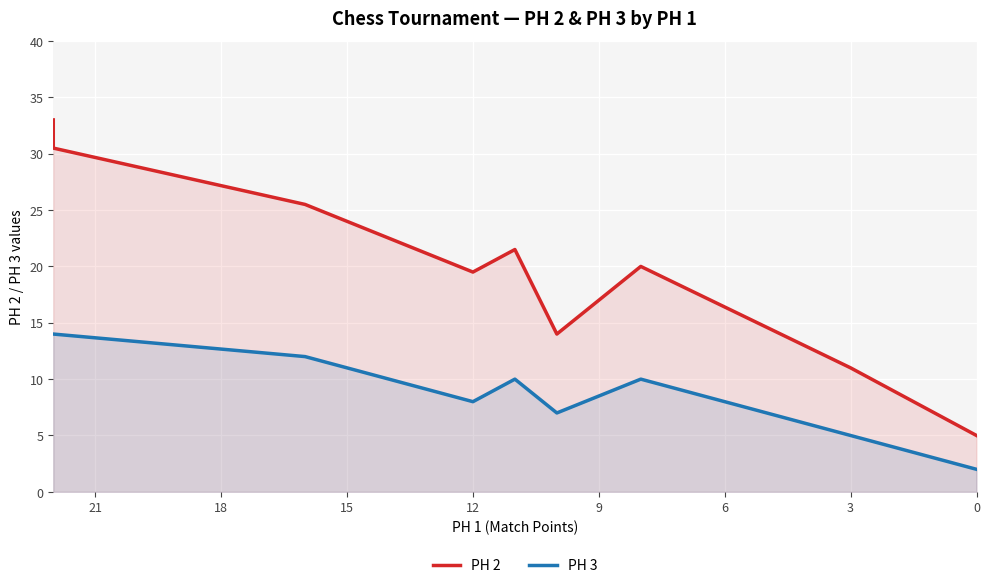

How many data points in PH 2 are above 20?

4